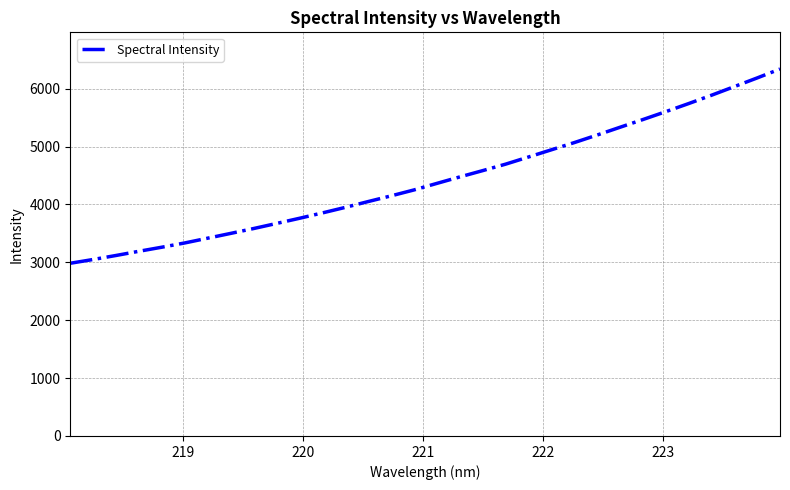

What is the difference between the maximum and minimum values?

3355.5